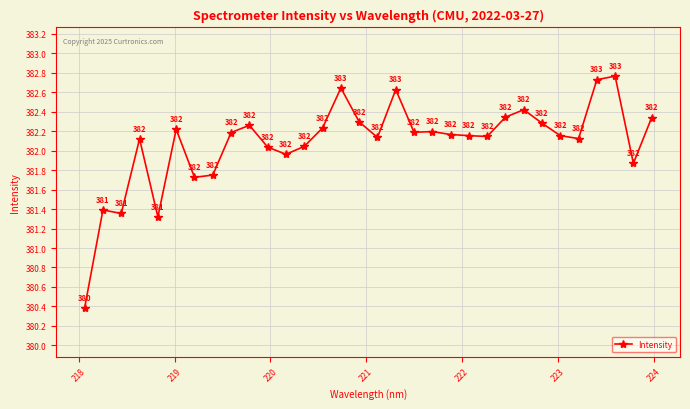

What is the smallest value displayed?

380.4